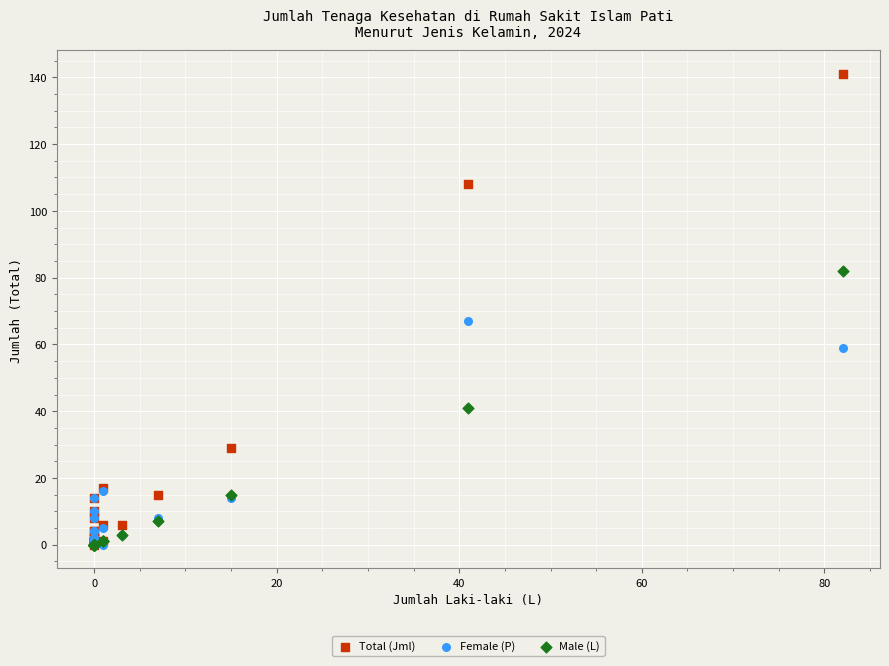

Which series contains the highest Y value?

Total (Jml)